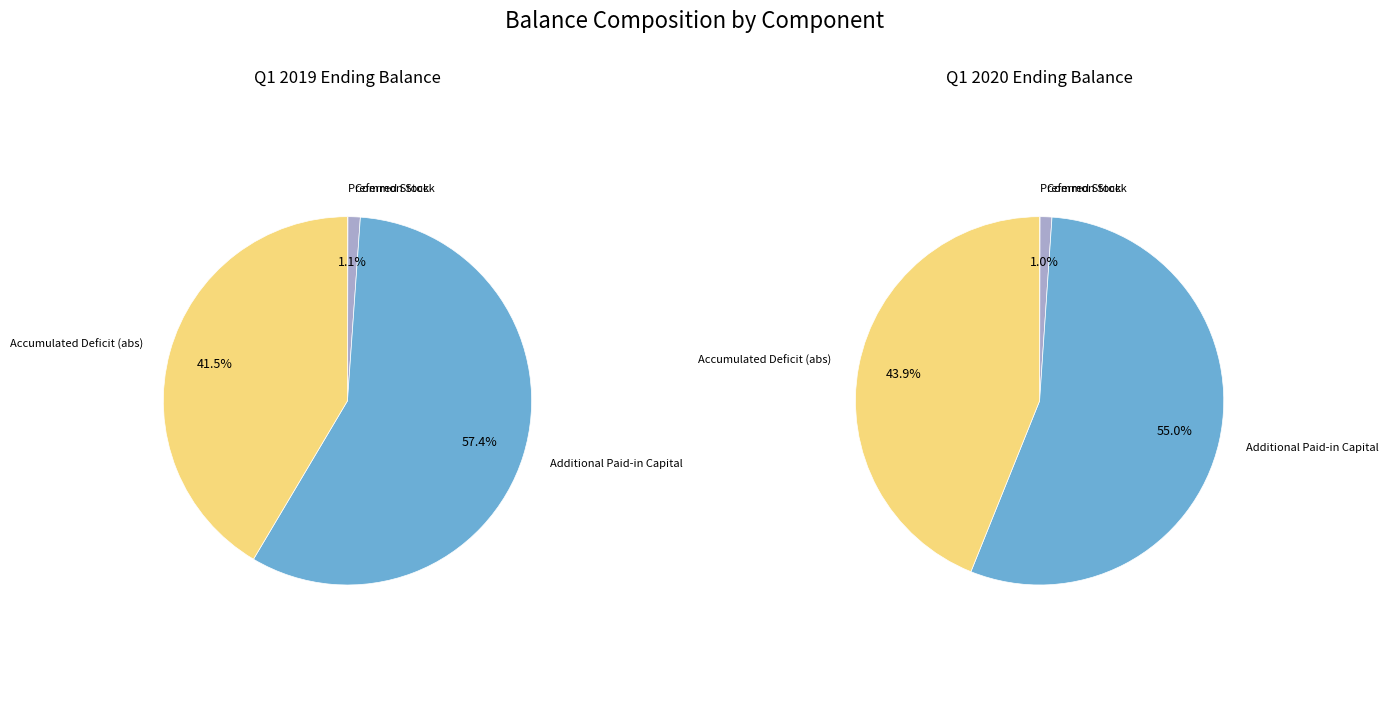

Is it true that 3 is 44% of the pie?

True